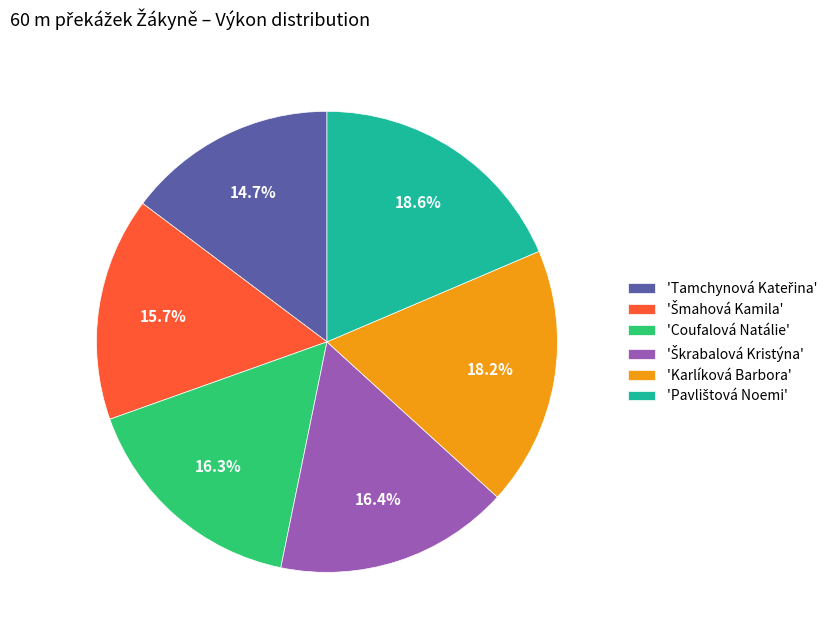

Is there any slice that represents more than half of the pie?

No